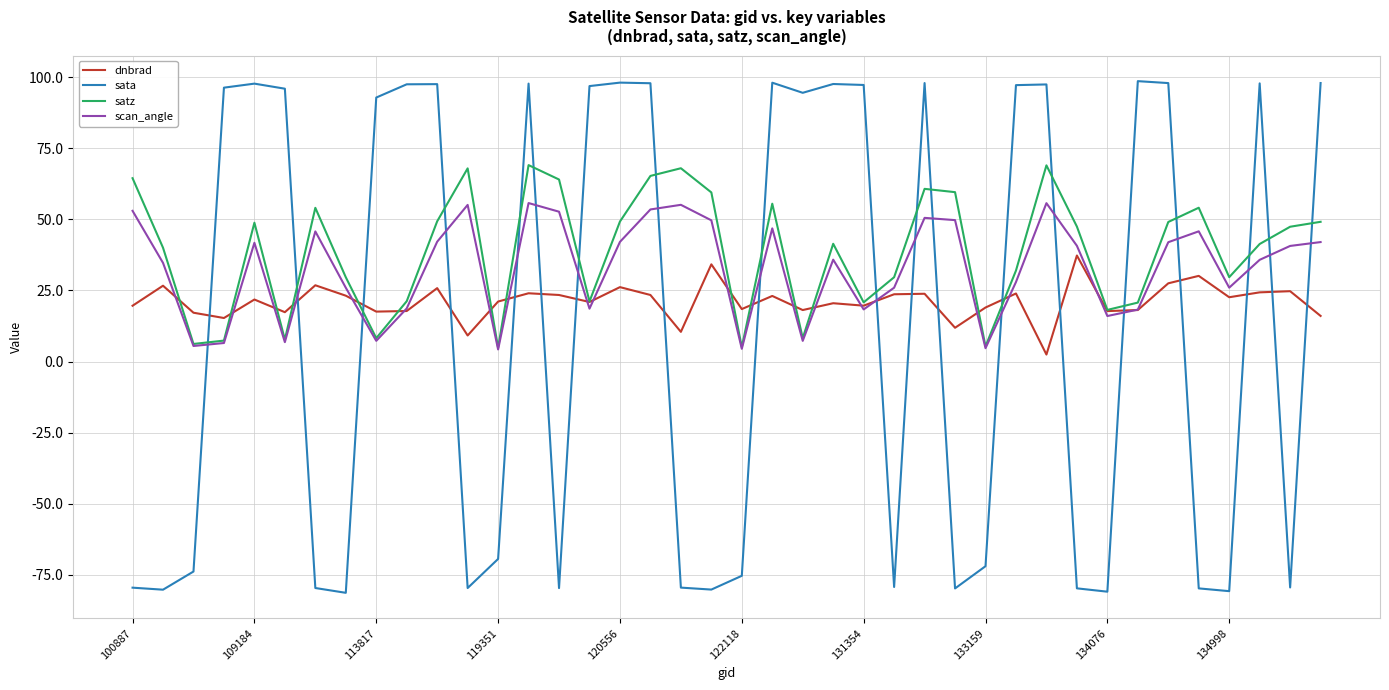

What is the highest value of the sata series?

98.7